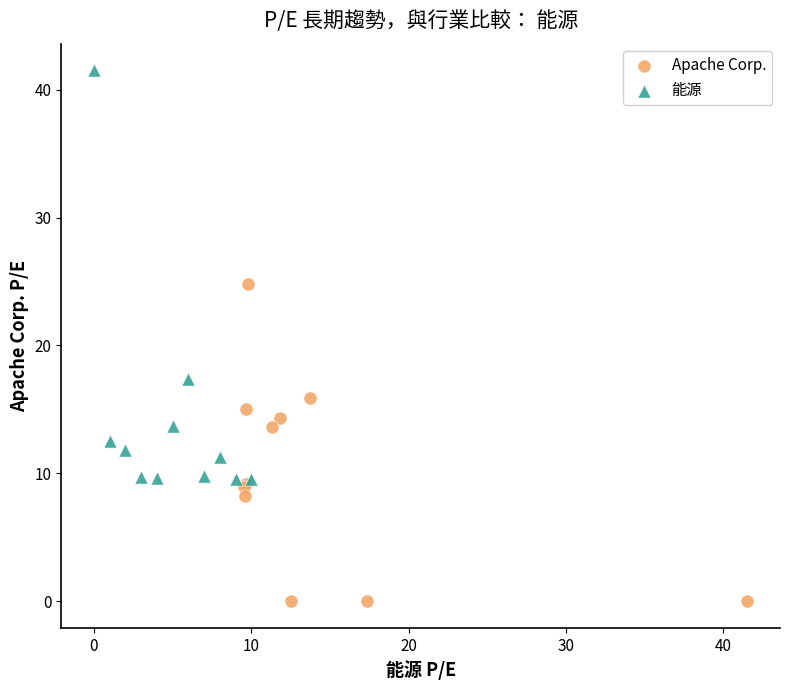

Which series has the largest Y range (max minus min)?

能源